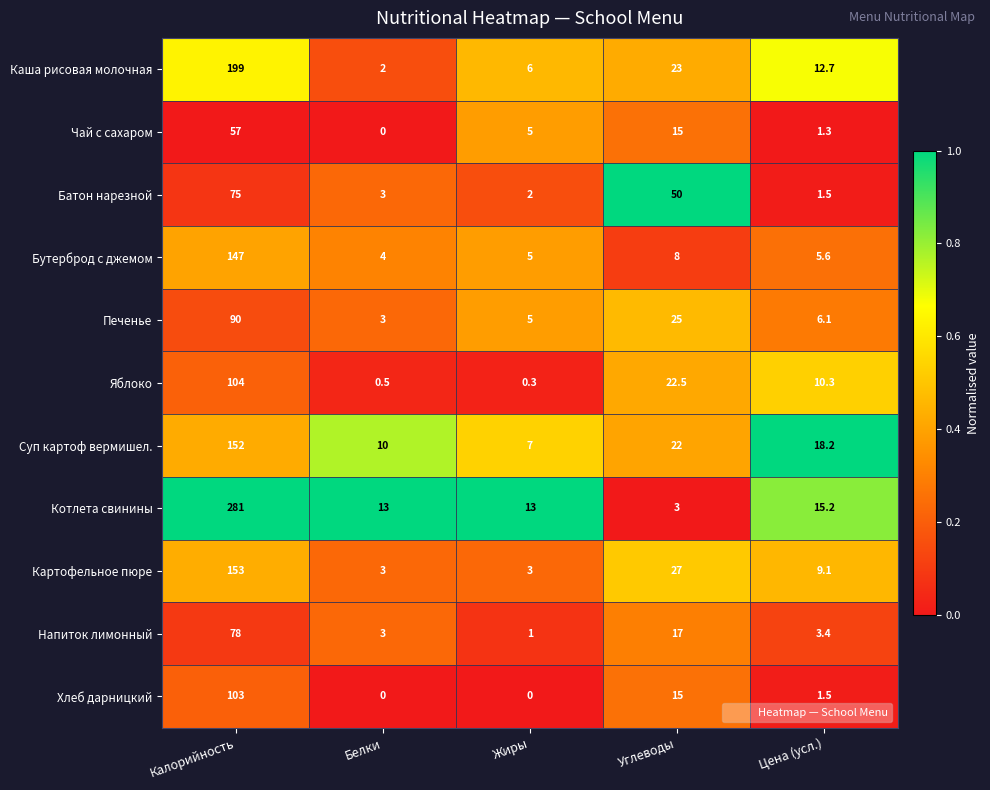

List the series in order of their peak value, lowest first.

Чай с сахаром, Батон нарезной, Напиток лимонный, Печенье, Хлеб дарницкий, Яблоко, Бутерброд с джемом, Суп картоф вермишел., Картофельное пюре, Каша рисовая молочная, Котлета свинины